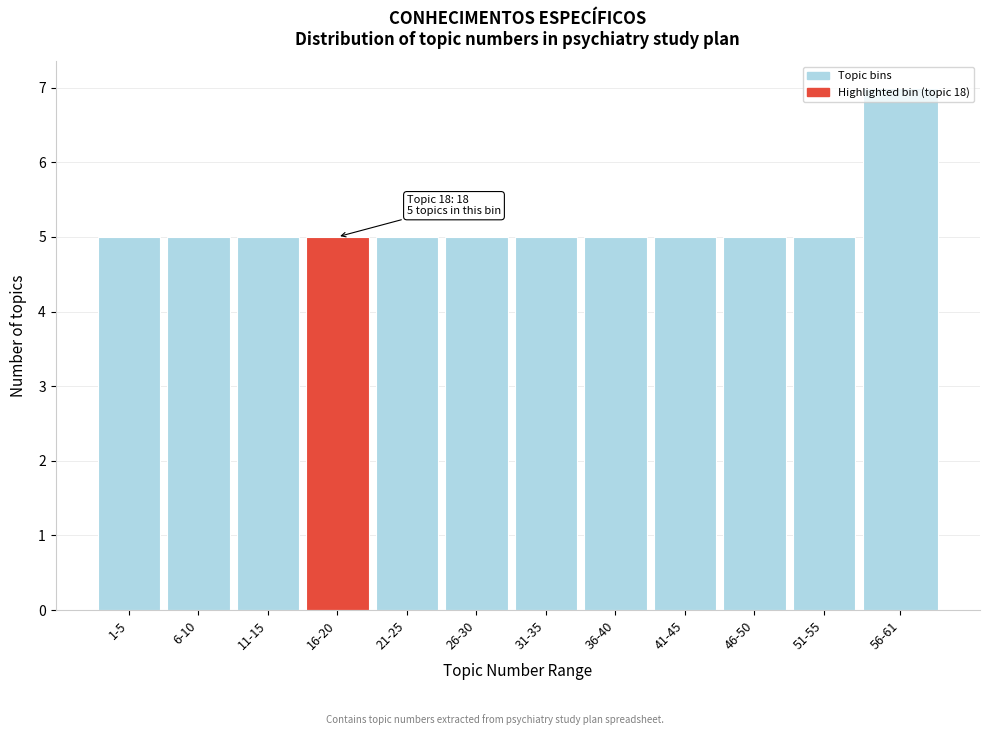

True or false: the data shows 3 at 36-40.

False